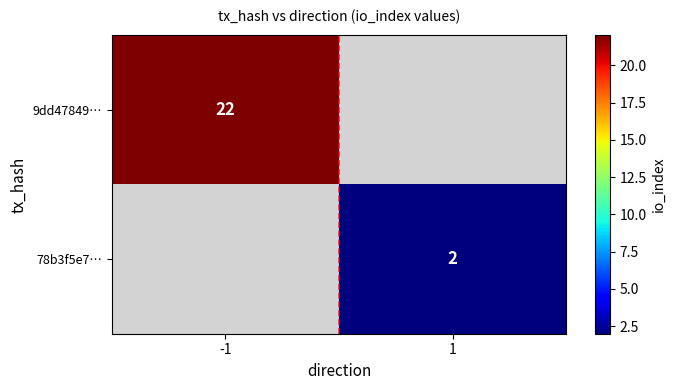

The value of 9dd47849… at -1 is 22. True or false?

True